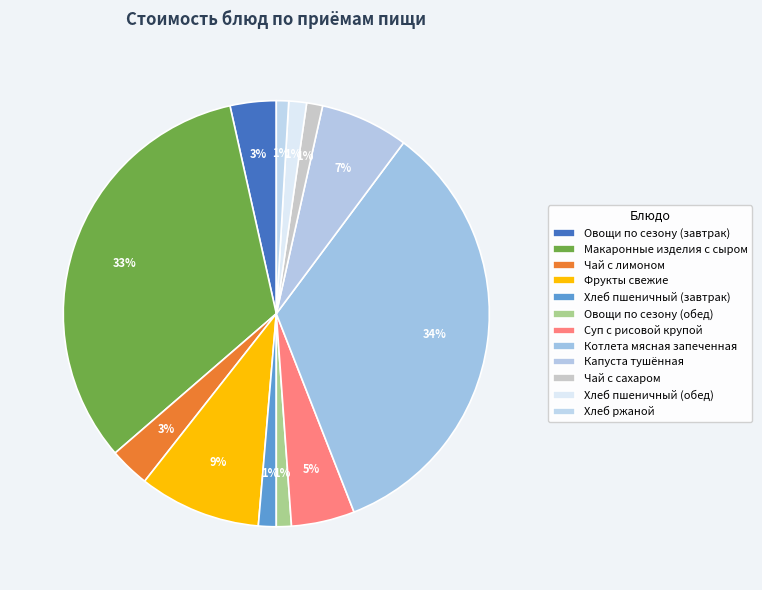

Count the number of slices in the pie.

12